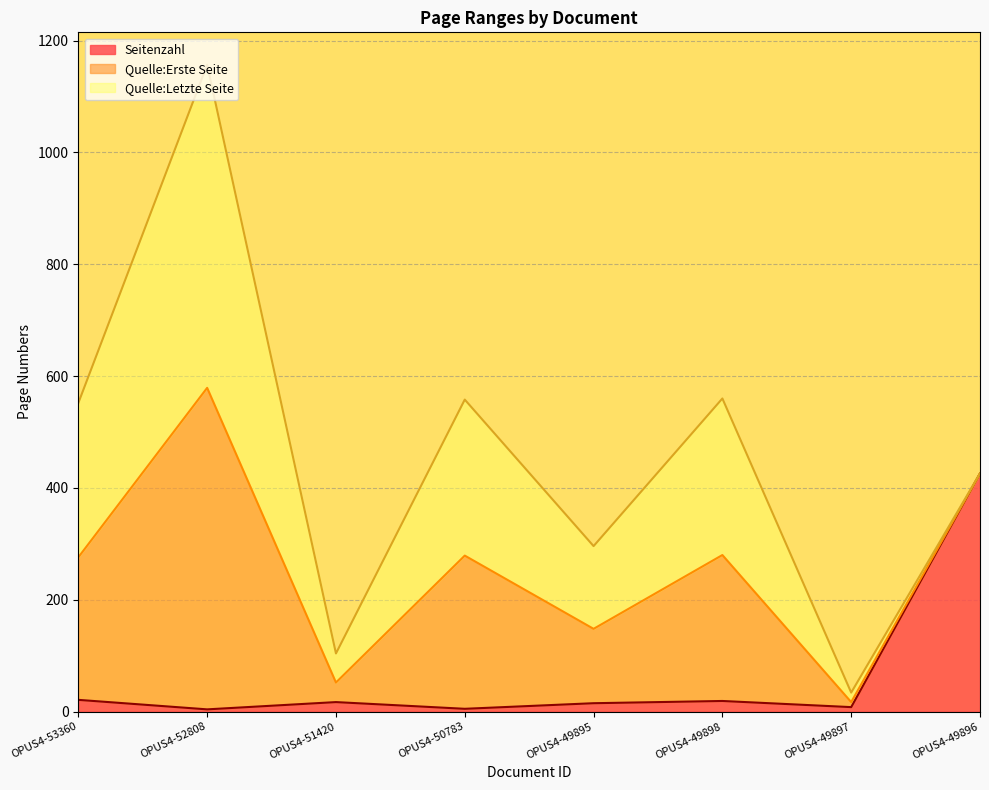

How many categories are shown in the chart?

8